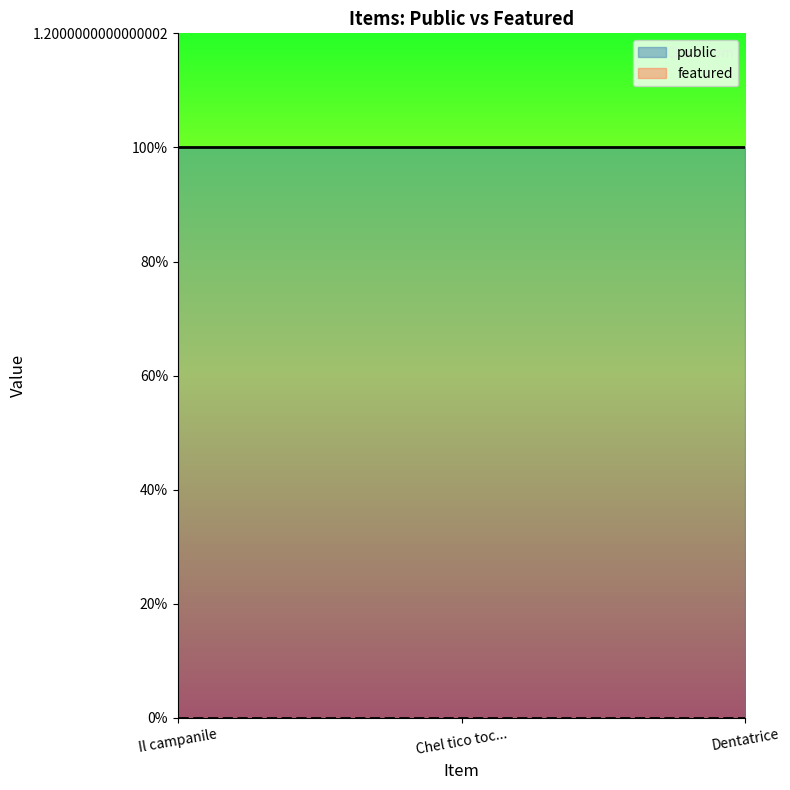

Which series has the largest range (max minus min)?

public